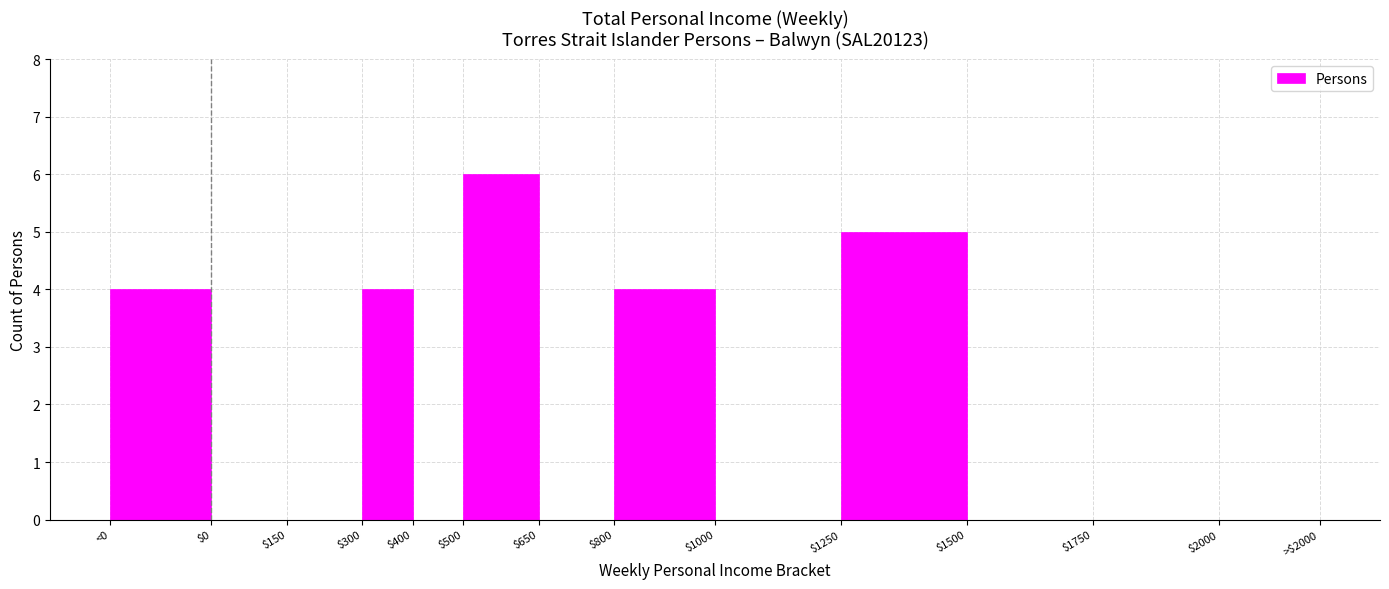

The value at $1500 is 0. True or false?

True